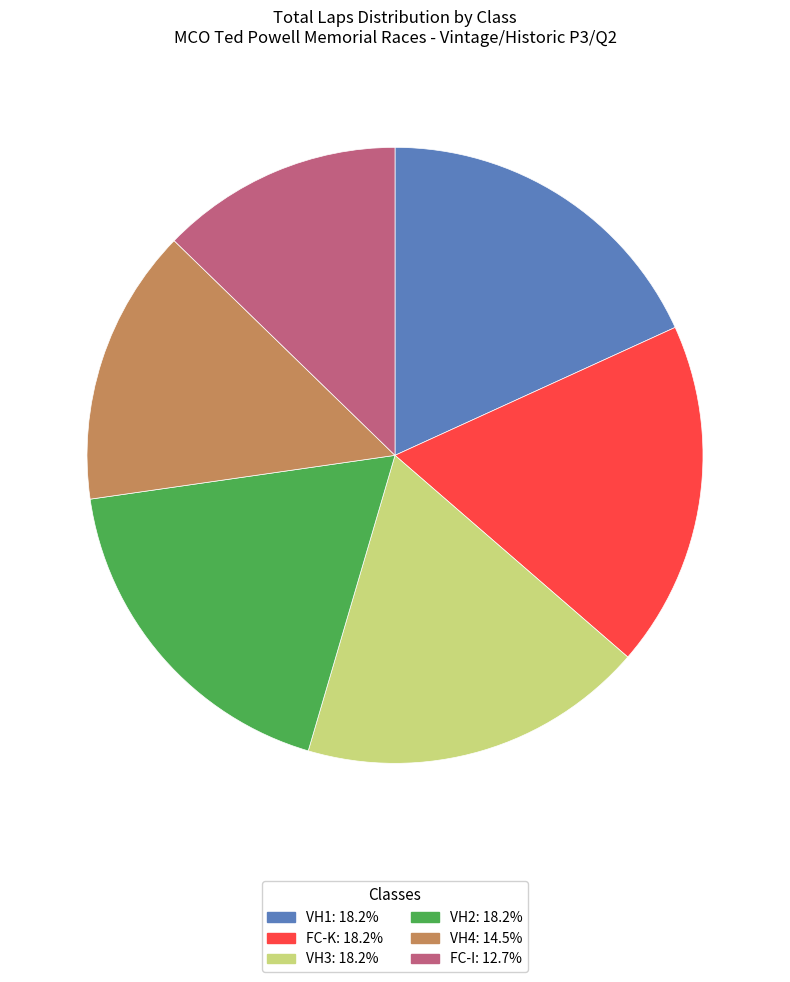

What is the ratio of the value at VH2 to the value at VH1?

1.0